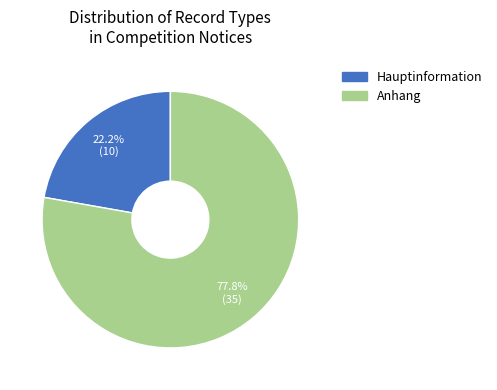

To the nearest percent, what is the average slice percentage?

50%